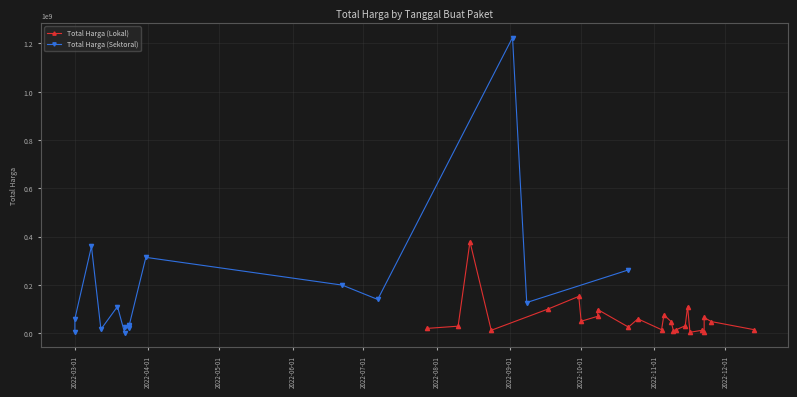

Is the value of Total Harga (Sektoral) at 4 greater than the value of Total Harga (Lokal) at 17?

Yes